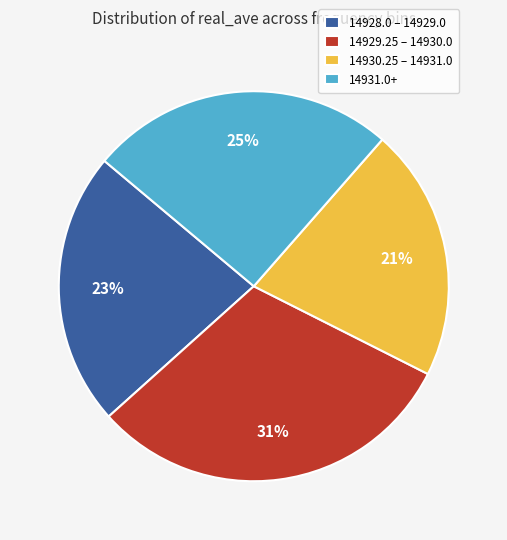

Is there any slice that represents more than half of the pie?

No